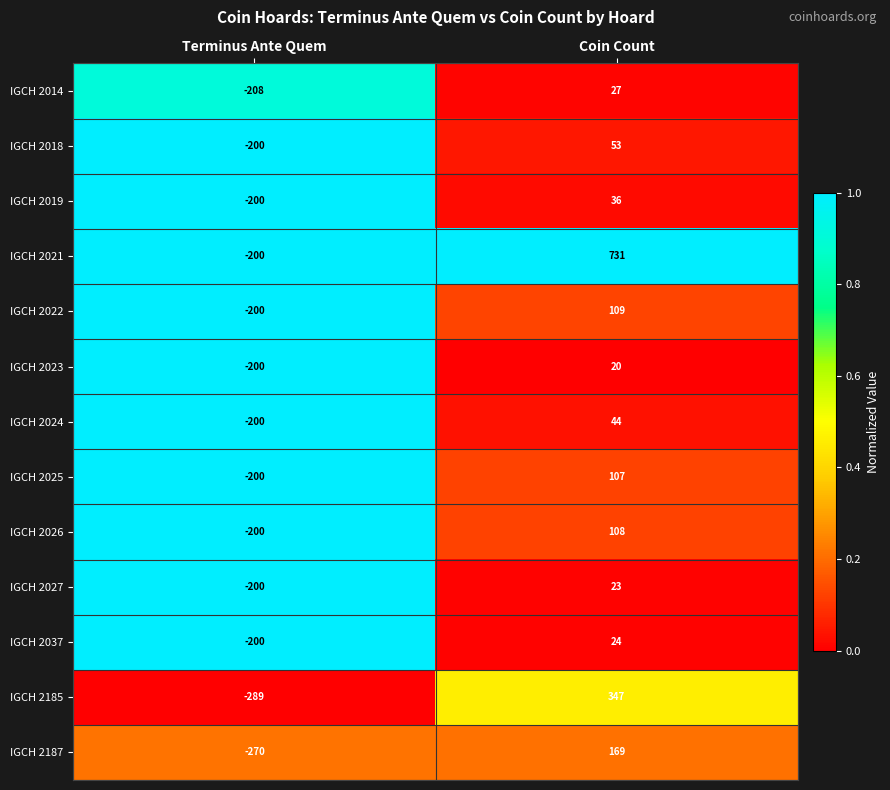

Between Terminus Ante Quem and Coin Count, which series saw the biggest shift?

IGCH 2021